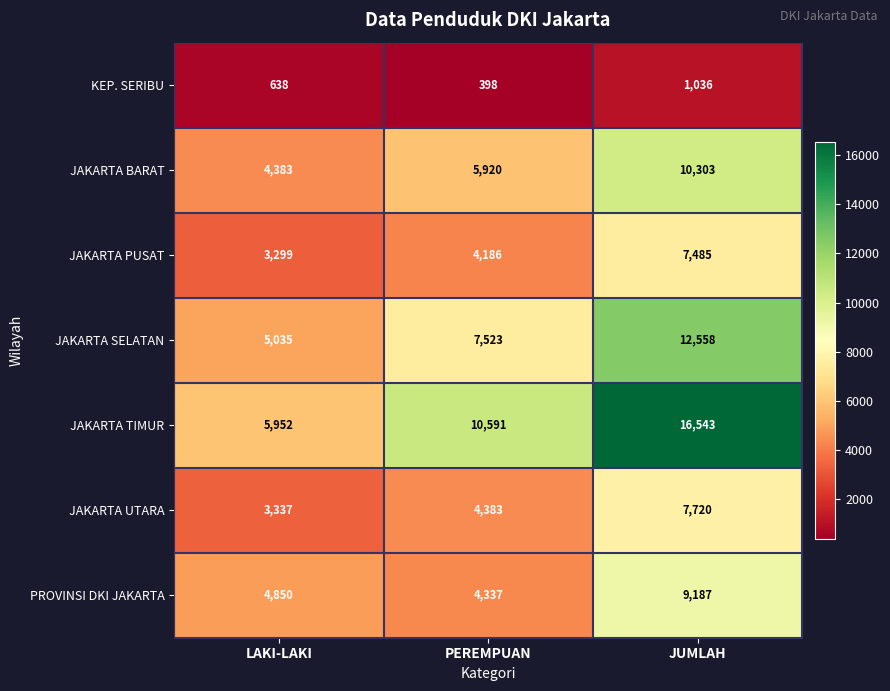

Reading left to right, list all the values displayed in this chart.

KEP. SERIBU: LAKI-LAKI=638	PEREMPUAN=398	JUMLAH=1036
JAKARTA BARAT: LAKI-LAKI=4383	PEREMPUAN=5920	JUMLAH=10303
JAKARTA PUSAT: LAKI-LAKI=3299	PEREMPUAN=4186	JUMLAH=7485
JAKARTA SELATAN: LAKI-LAKI=5035	PEREMPUAN=7523	JUMLAH=12558
JAKARTA TIMUR: LAKI-LAKI=5952	PEREMPUAN=10591	JUMLAH=16543
JAKARTA UTARA: LAKI-LAKI=3337	PEREMPUAN=4383	JUMLAH=7720
PROVINSI DKI JAKARTA: LAKI-LAKI=4850	PEREMPUAN=4337	JUMLAH=9187